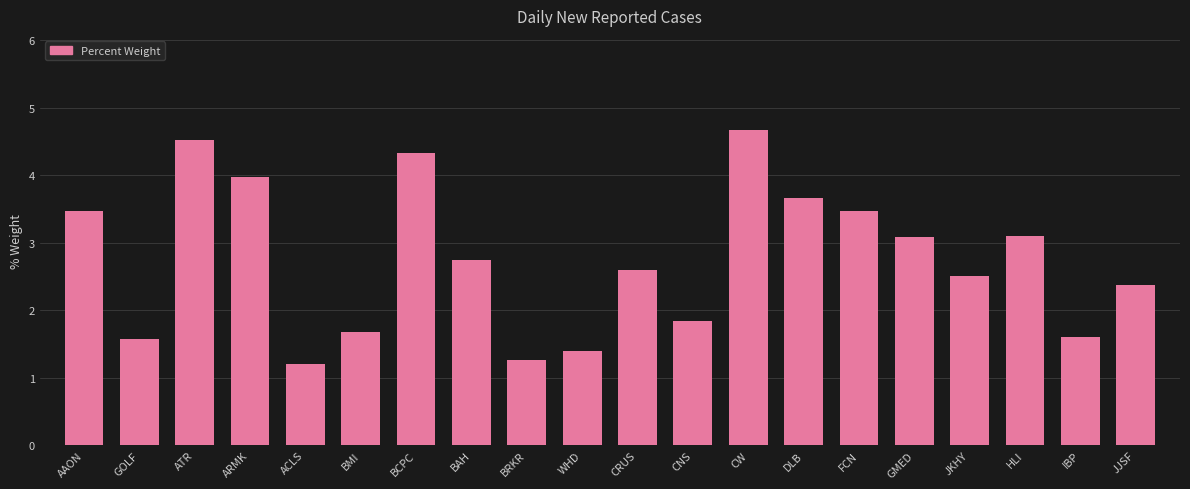

Count the number of values greater than 2.

13